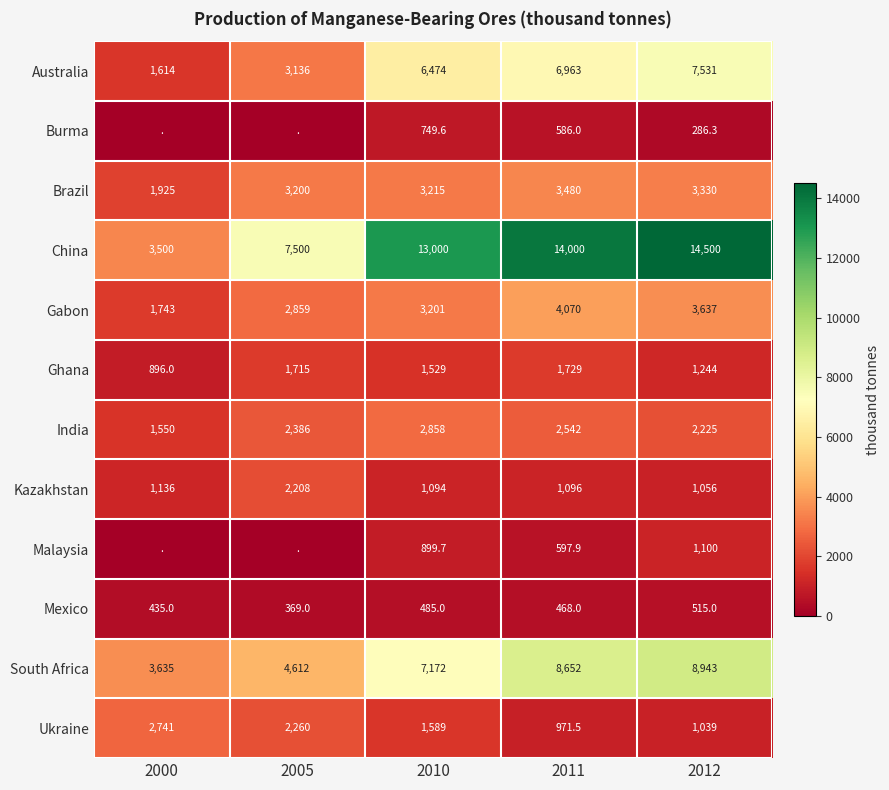

Which has a higher value, 2010 or 2012?

2012